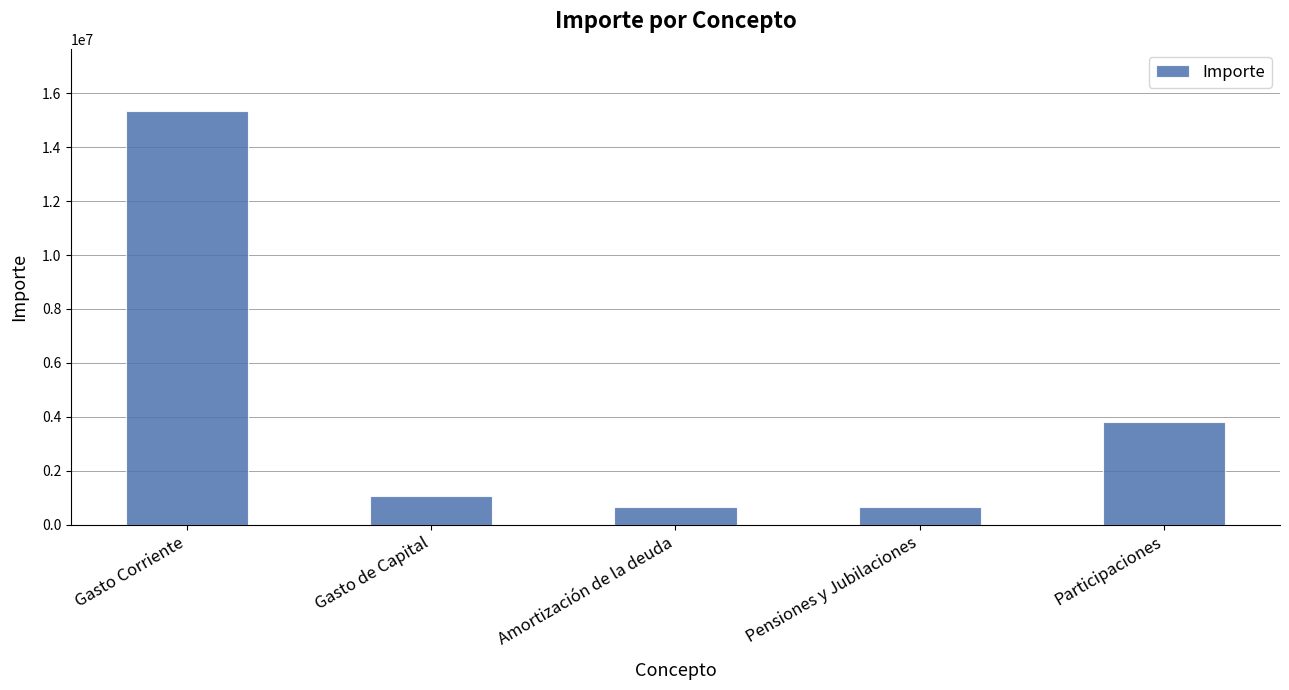

What is the sum of all values?

21516427.0